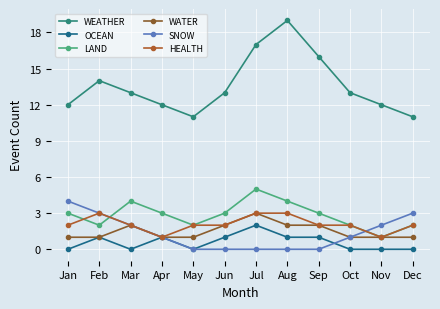

What is the highest value of the WATER series?

3